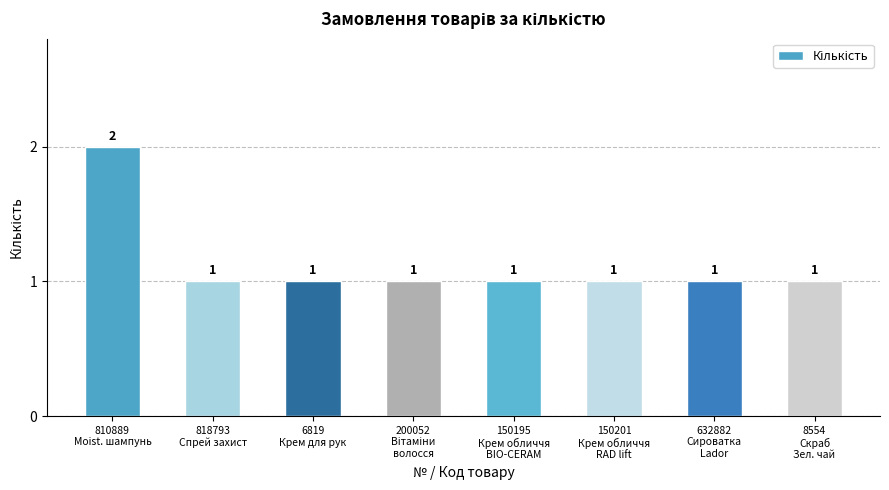

What position from the right is 6819
Крем для рук?

6